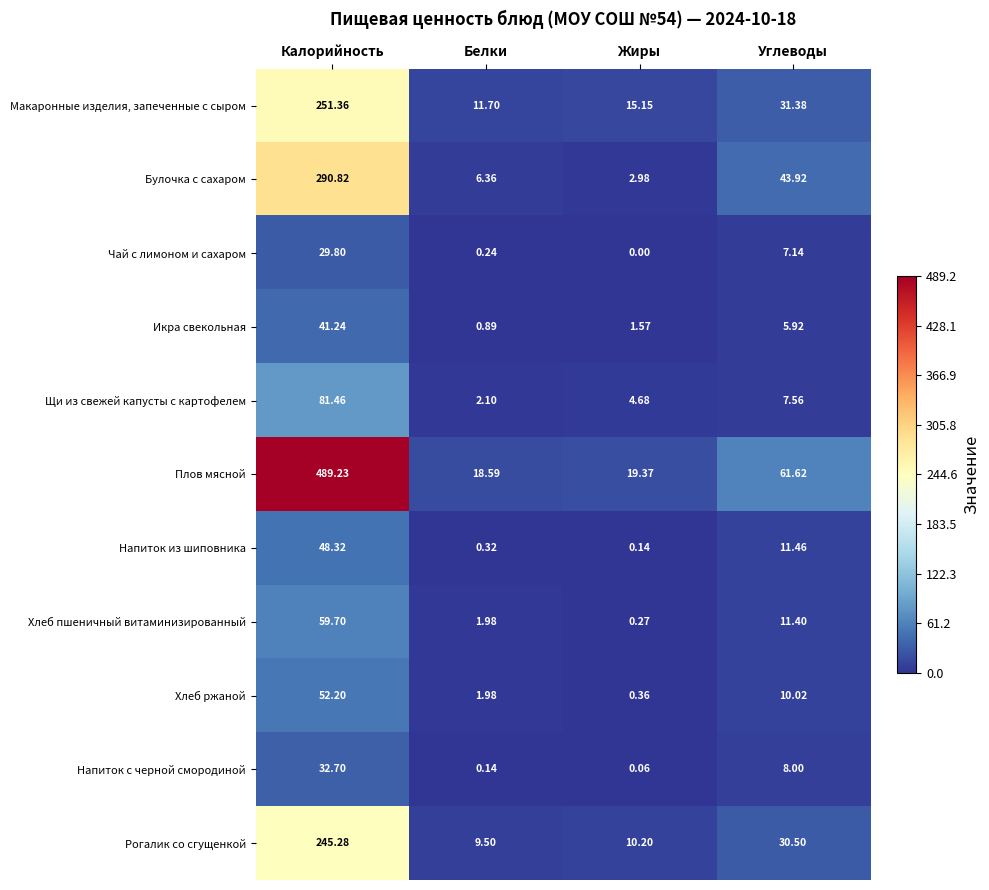

Rank the series at Жиры from lowest to highest value.

Чай с лимоном и сахаром, Напиток с черной смородиной, Напиток из шиповника, Хлеб пшеничный витаминизированный, Хлеб ржаной, Икра свекольная, Булочка с сахаром, Щи из свежей капусты с картофелем, Рогалик со сгущенкой, Макаронные изделия, запеченные с сыром, Плов мясной